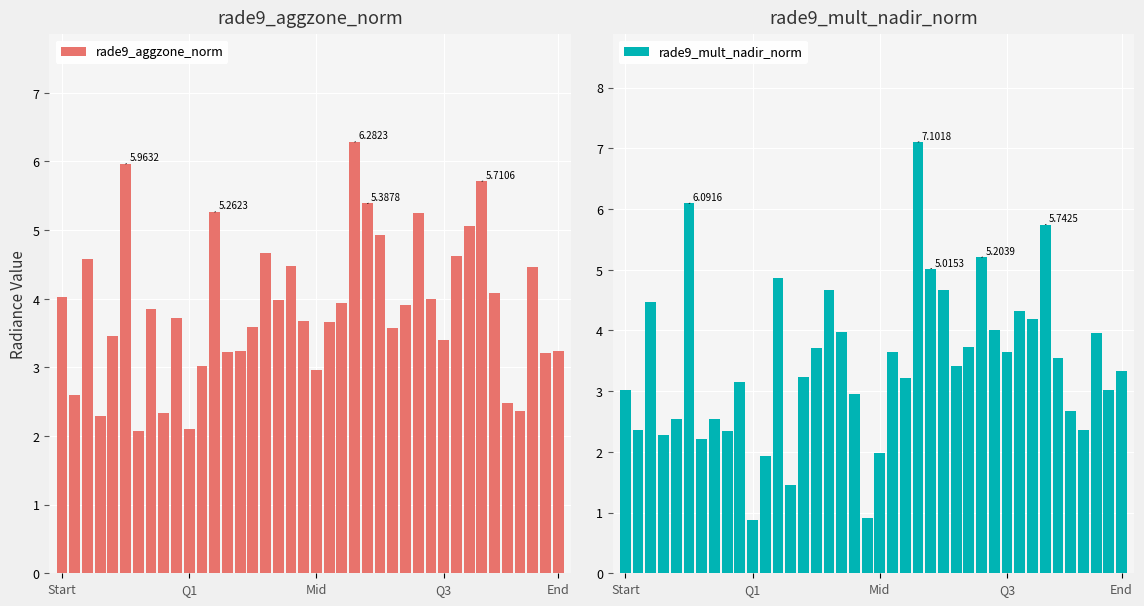

What is the difference between the rade9_aggzone_norm values at End and Q1?

1.1